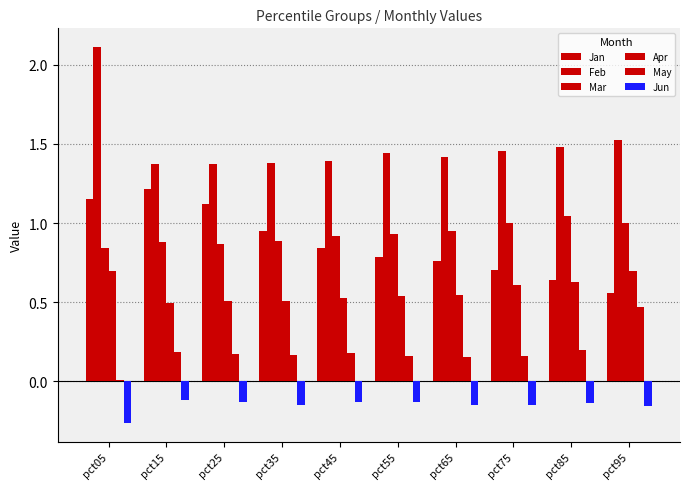

Which series has the largest range (max minus min)?

Feb